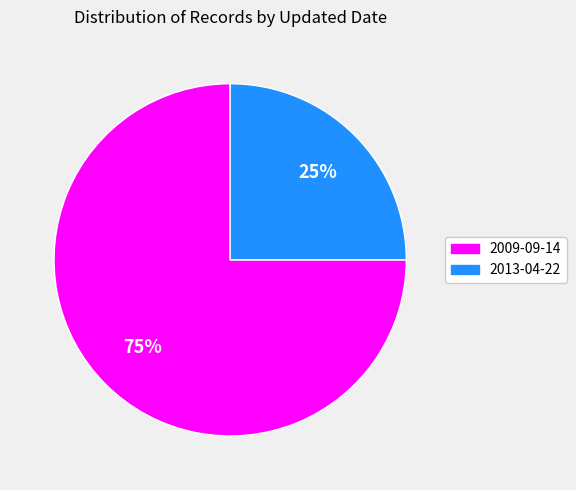

How many slices are in this pie chart?

2